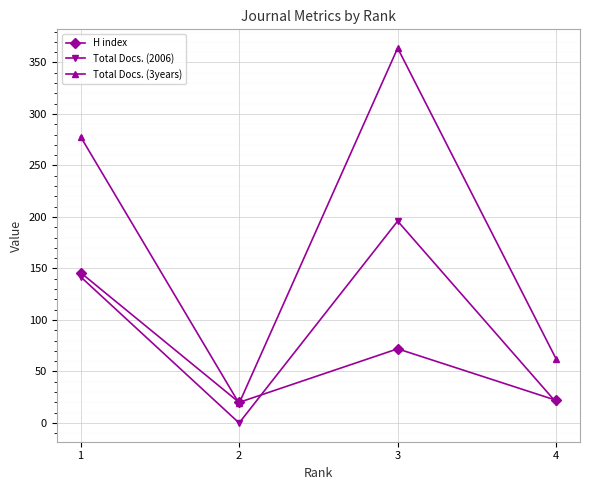

What is the greatest value displayed?

364